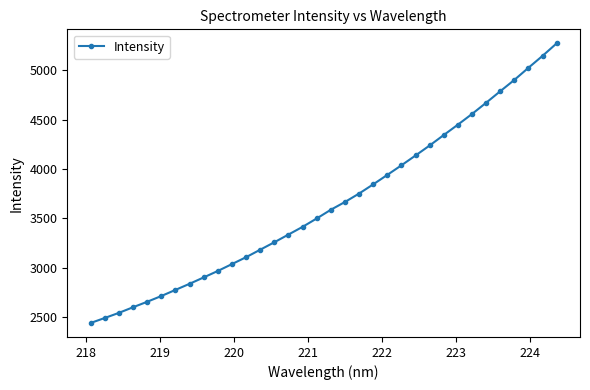

What is the value of the 31st point from the left?

4901.1